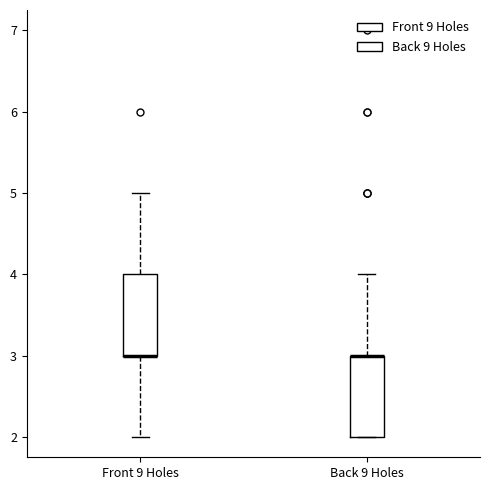

Where is the upper edge of the box for Back 9 Holes on the y-axis? The values are not printed on the chart, so give them approximately, as read against the axis.

3